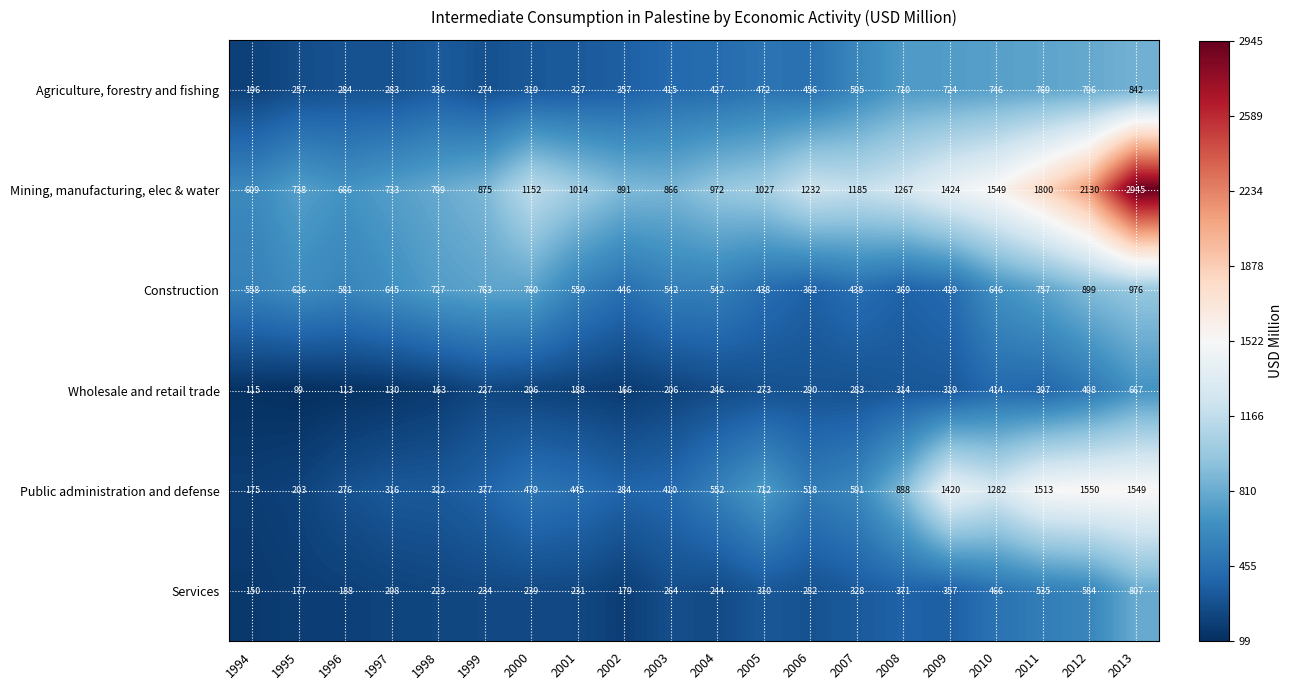

Between 1994 and 2000, which series saw the biggest shift?

Mining, manufacturing, elec & water